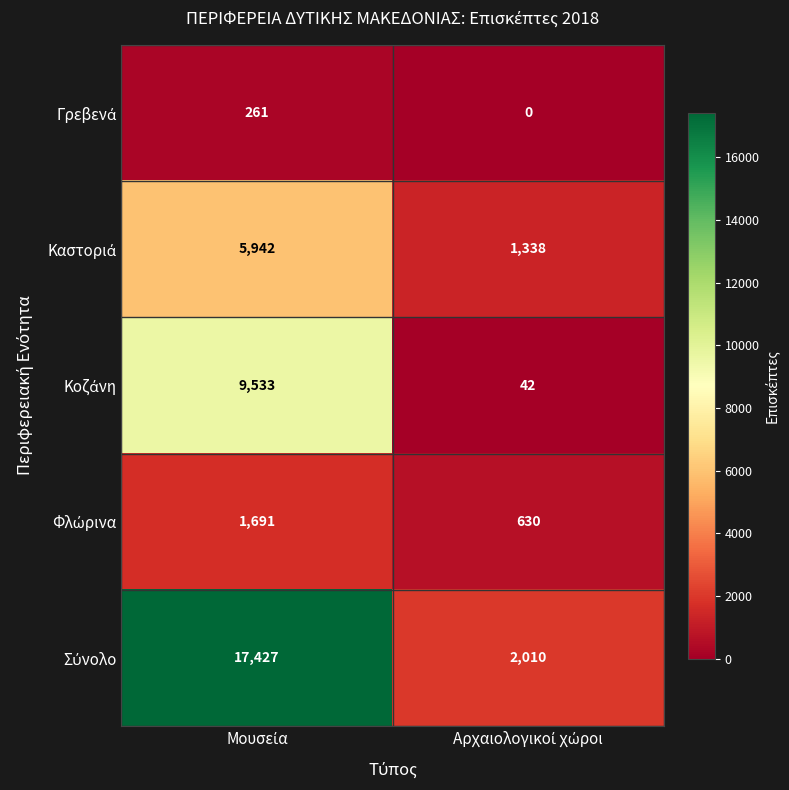

What is the maximum value shown in the chart?

17427